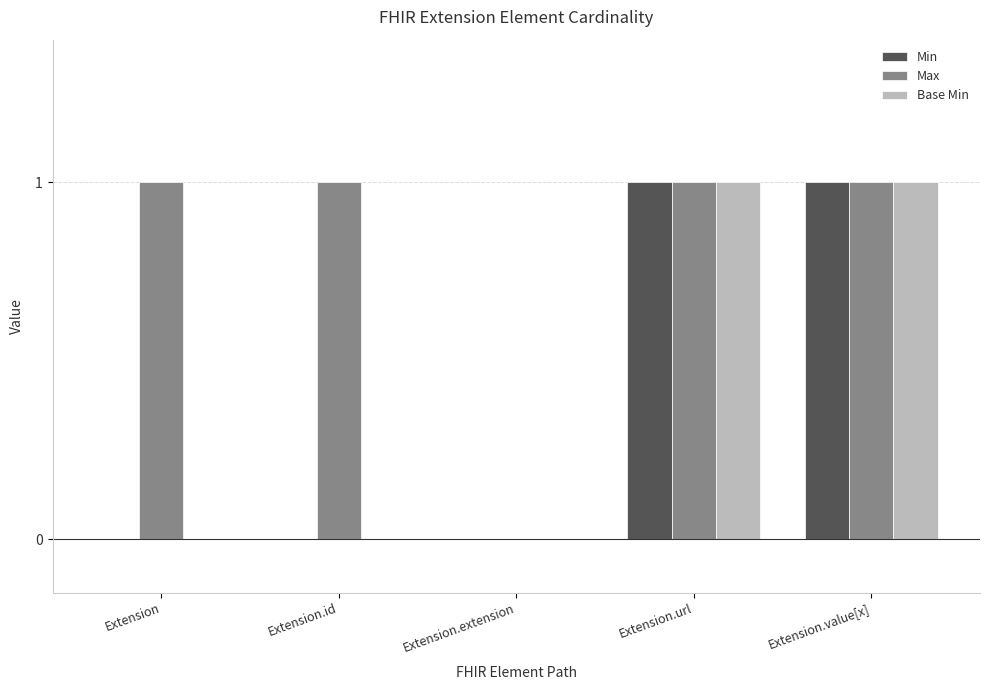

The Min series shows 0 at Extension.id. True or false?

True